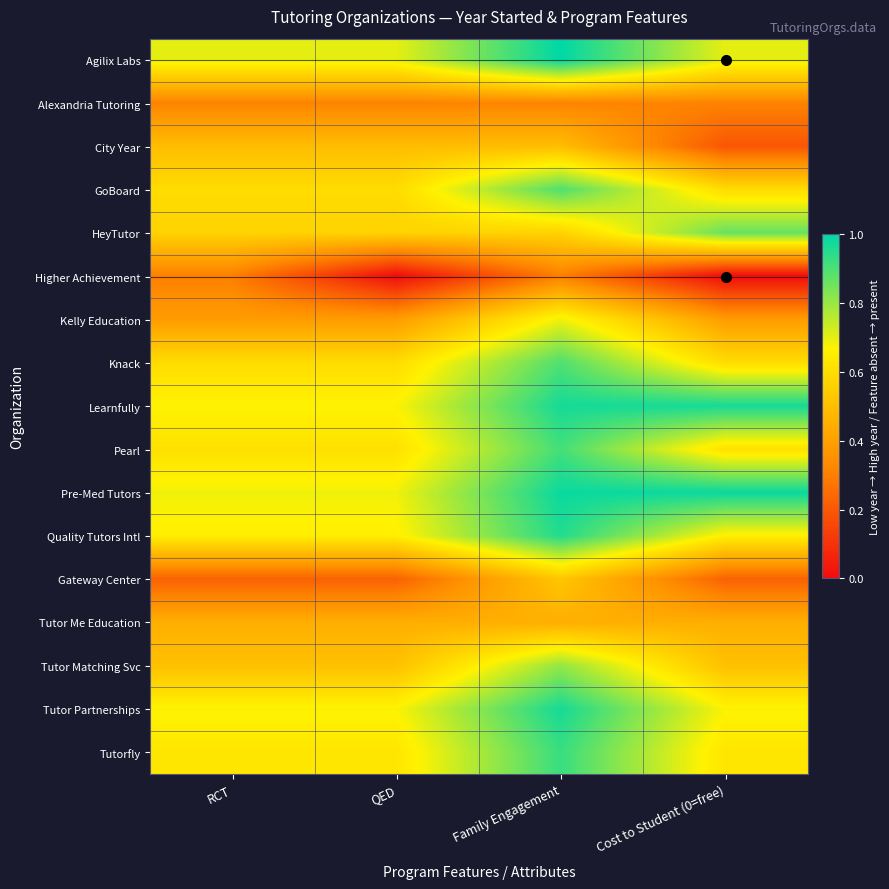

At which category does the chart reach its minimum across all series?

QED